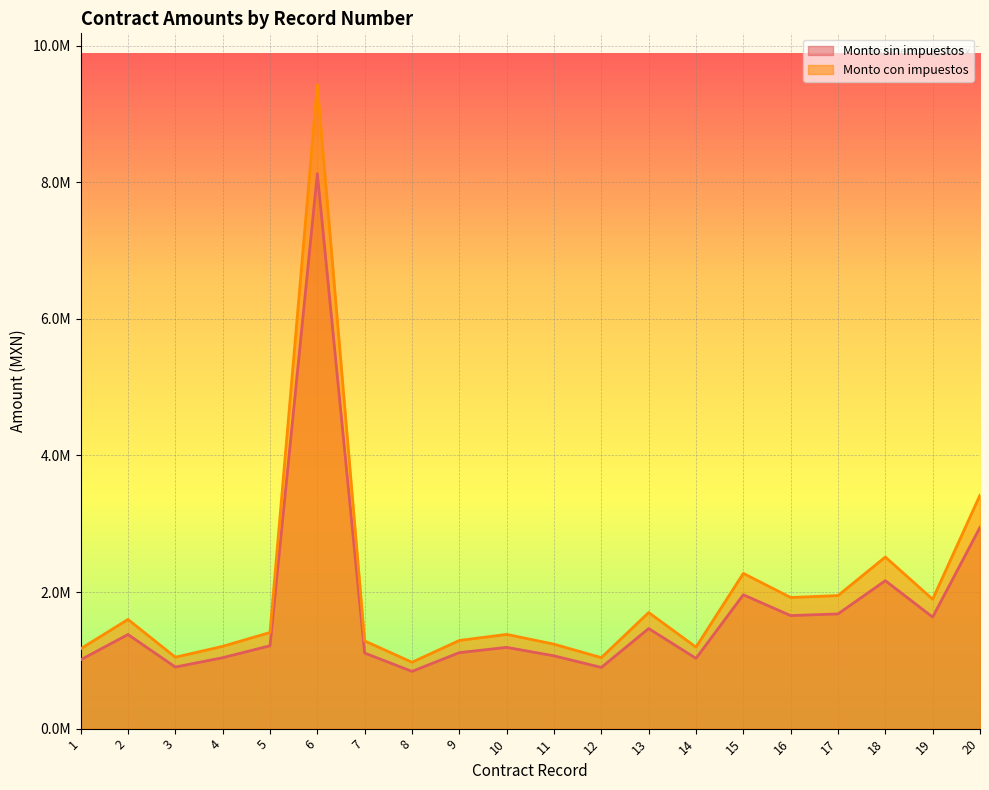

At how many categories does at least one series exceed 6376222?

1